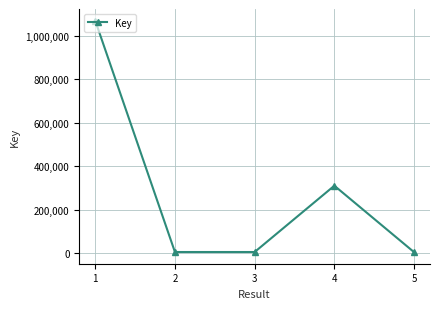

Approximately how many times larger is the value at 1 compared to 4?

3.4